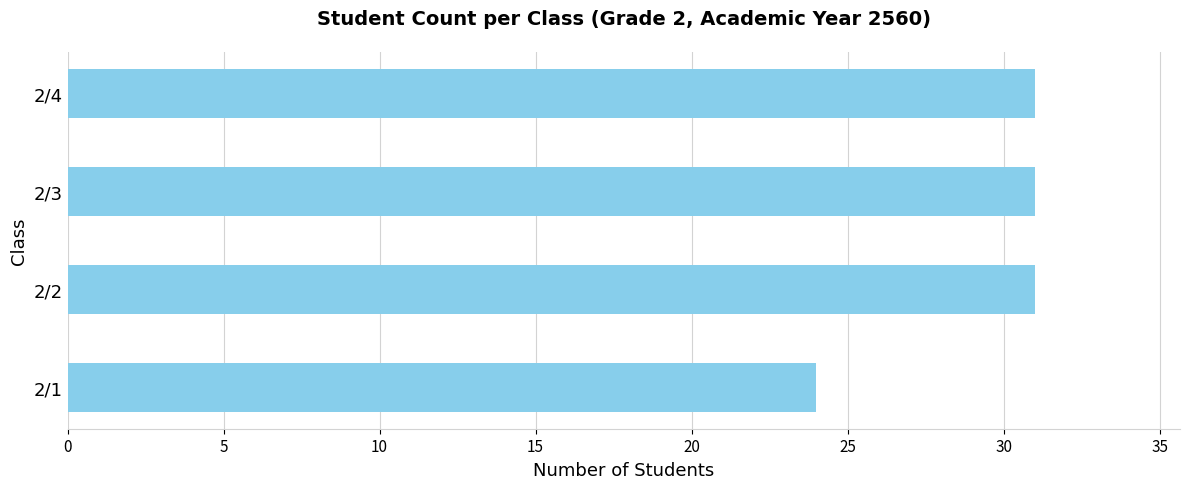

Read the value at 2/1.

24